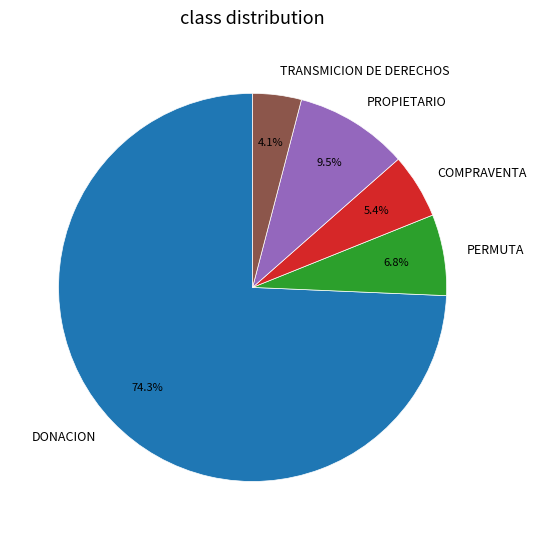

Is it true that DONACION is 62% of the pie?

False